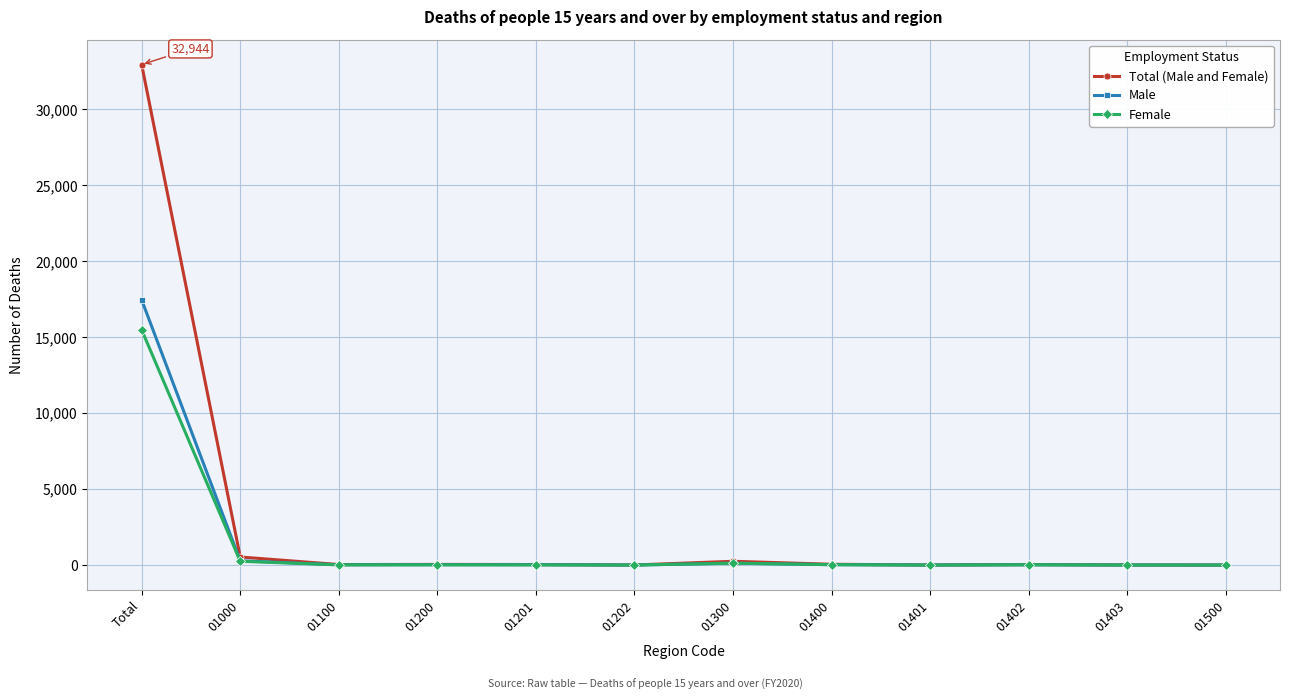

Which series has the widest spread of values?

Total (Male and Female)